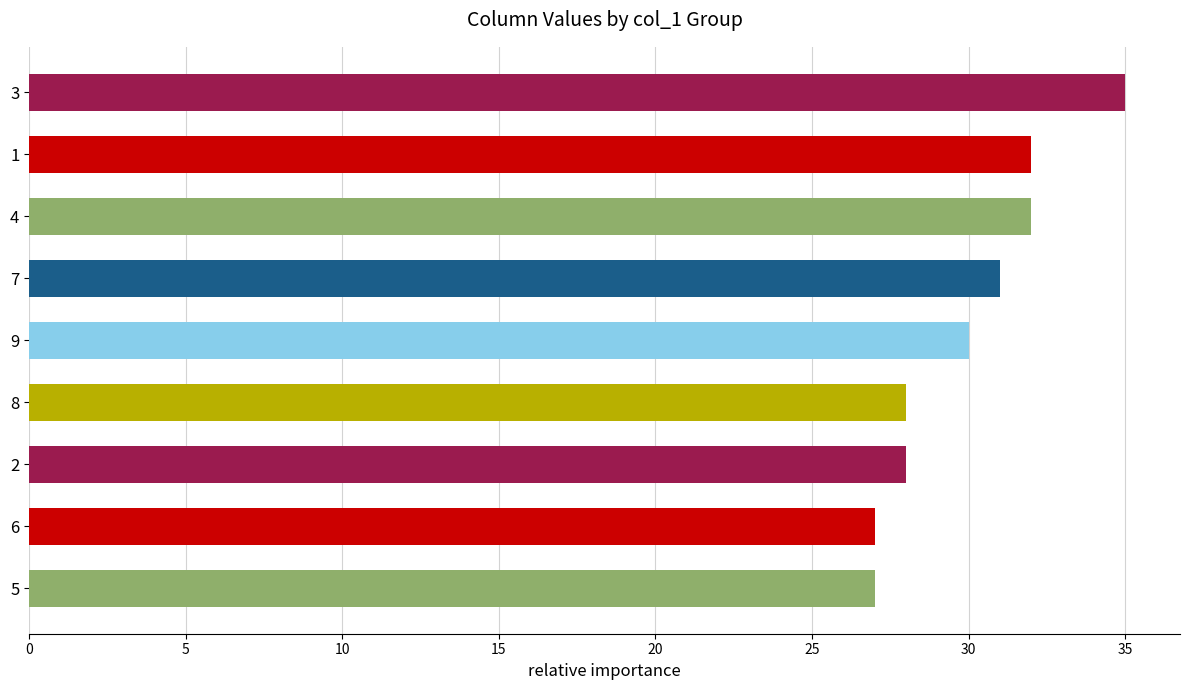

The value at 6 is 27. True or false?

True